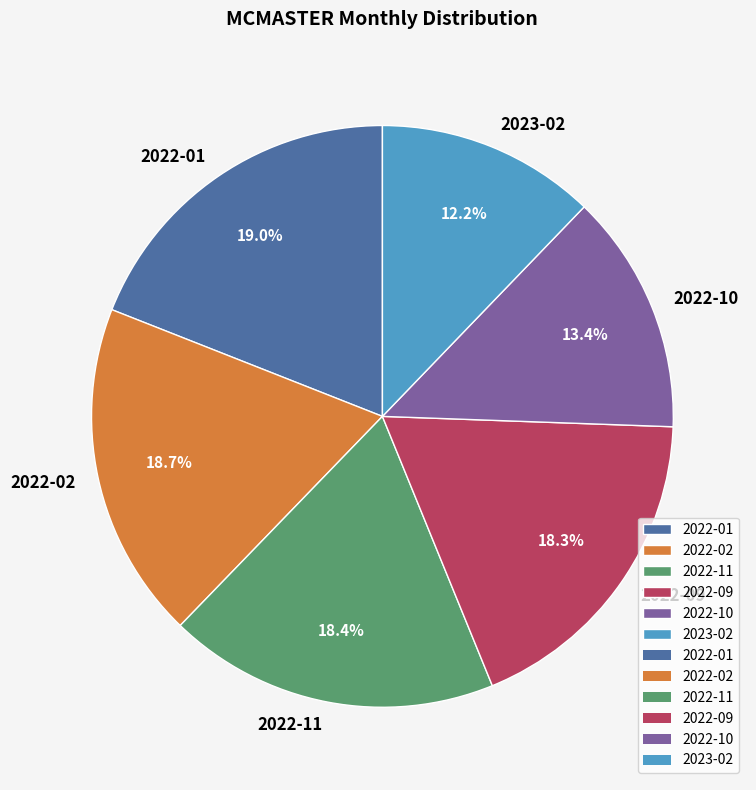

Which slice is the smallest?

2023-02